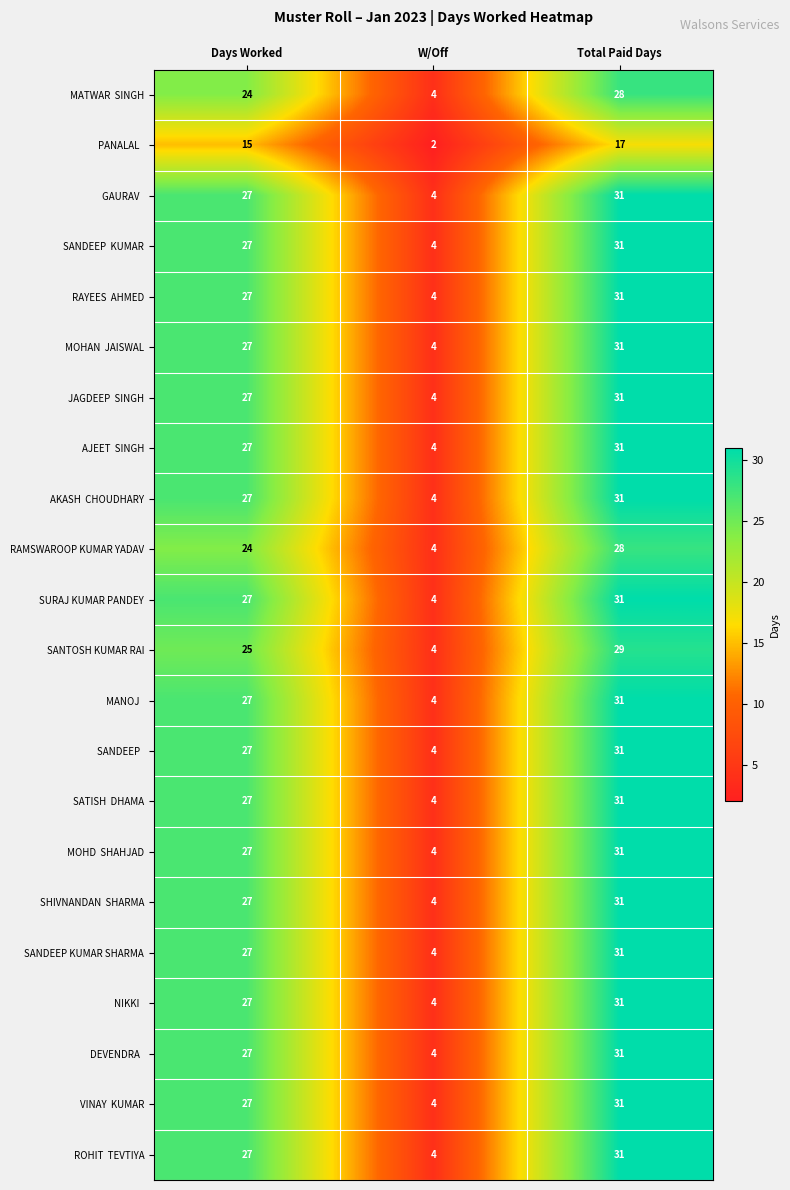

Which label corresponds to the smallest value in the chart?

W/Off